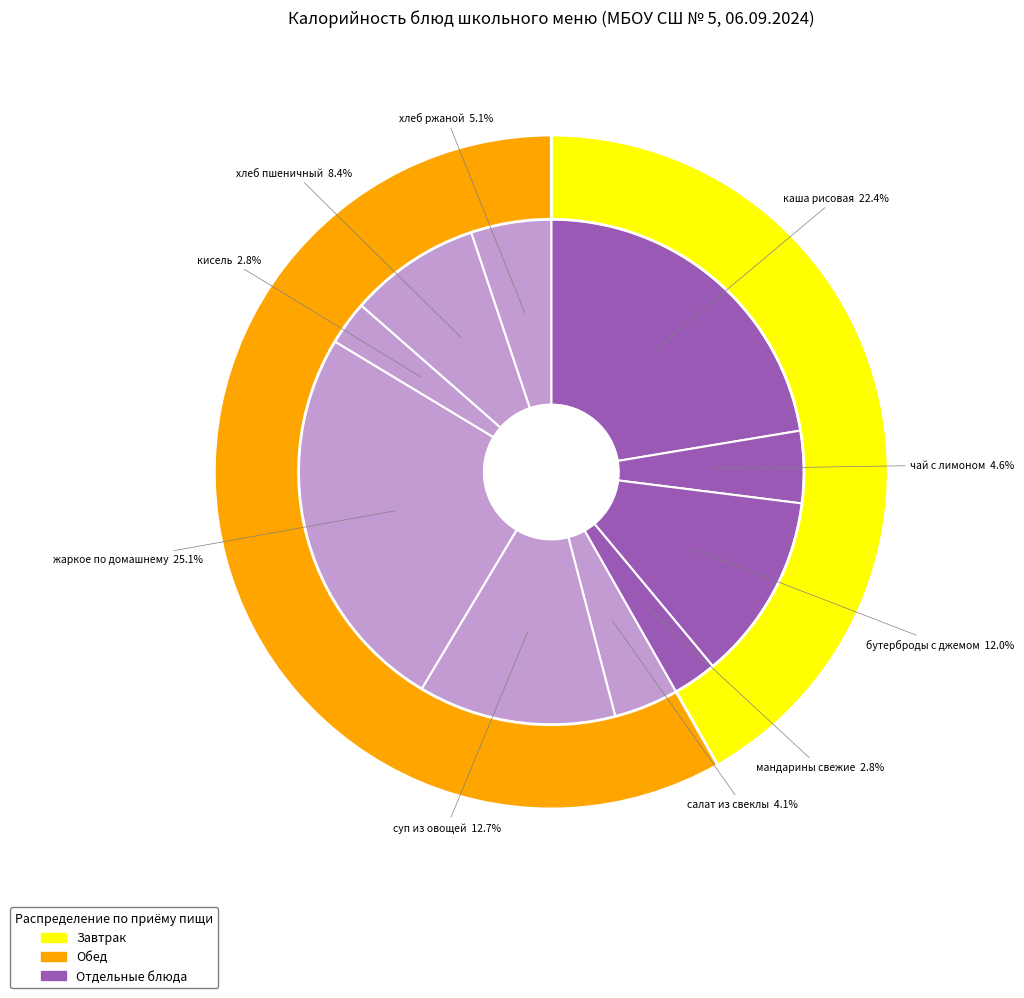

True or false: чай с лимоном accounts for 5% of the total.

True